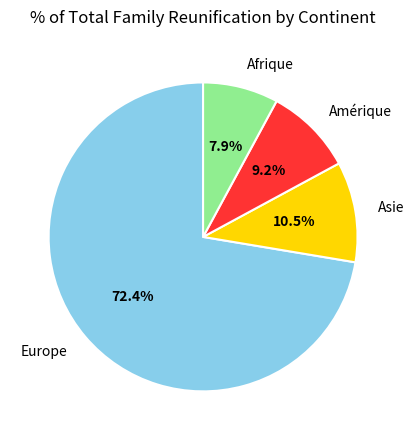

Which slice is the largest?

Europe